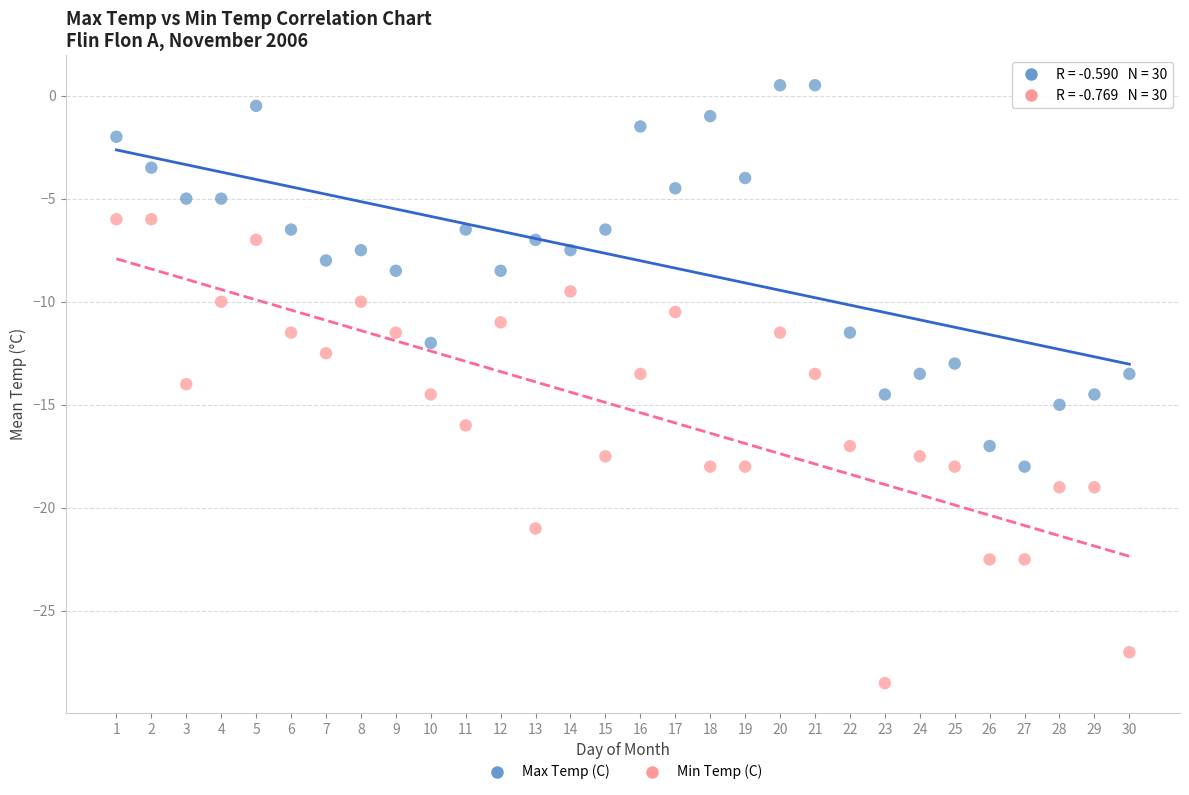

Which series has the widest spread of Y values?

Min Temp (C)